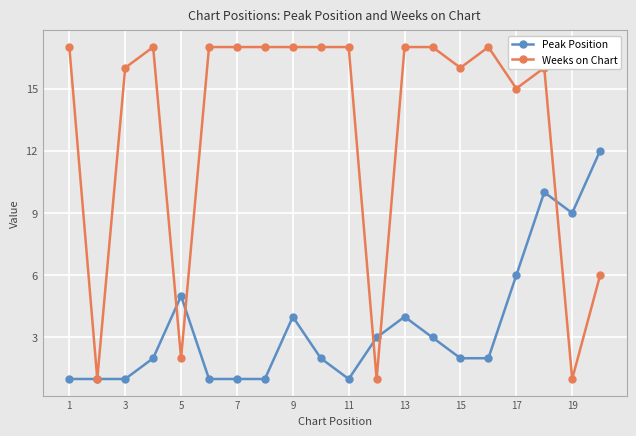

True or false: Peak Position has more than 2 points higher than both neighbors.

True